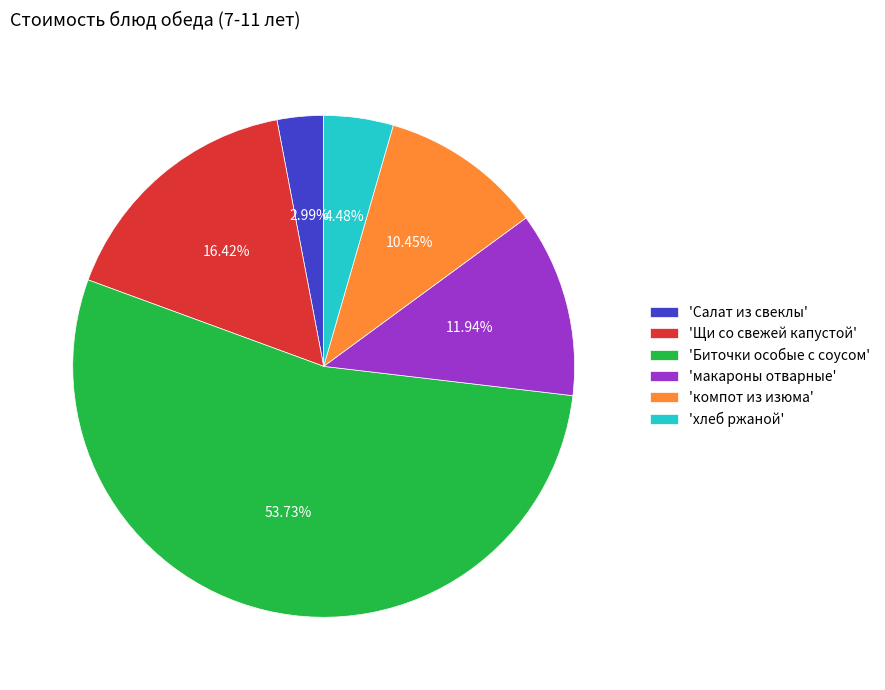

Which category has the biggest portion of the pie?

'Биточки особые с соусом'